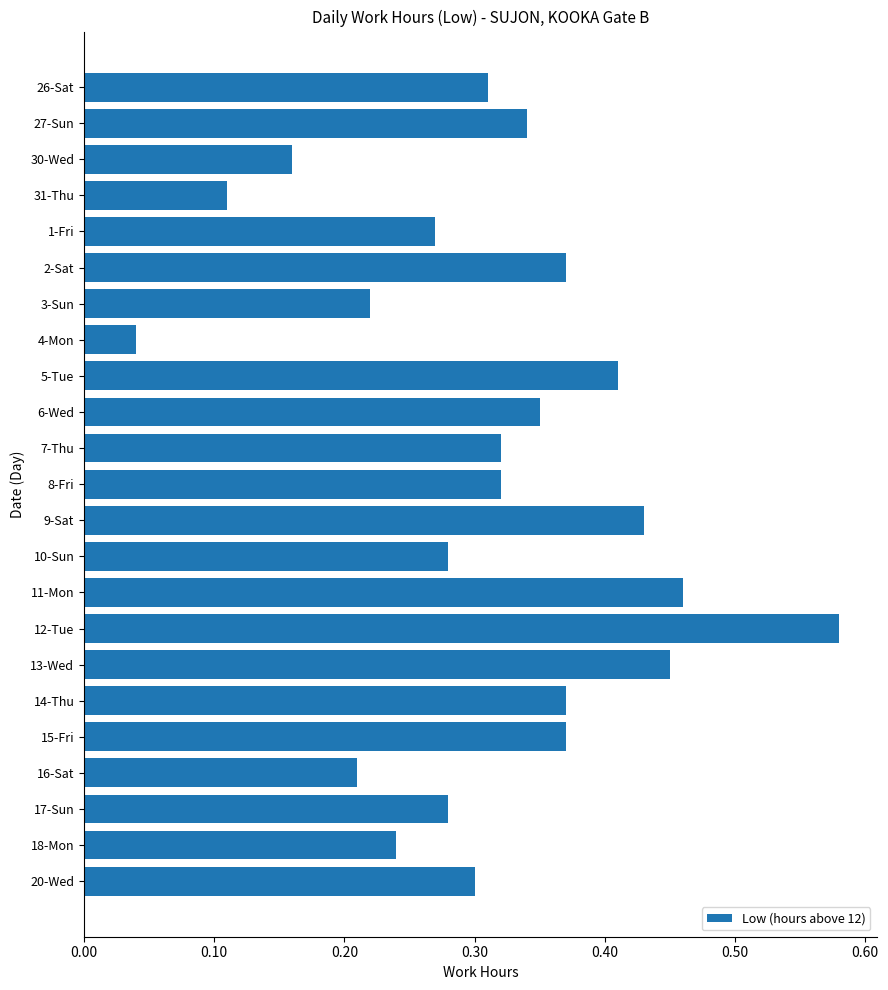

Which category has the highest value across all series?

12-Tue